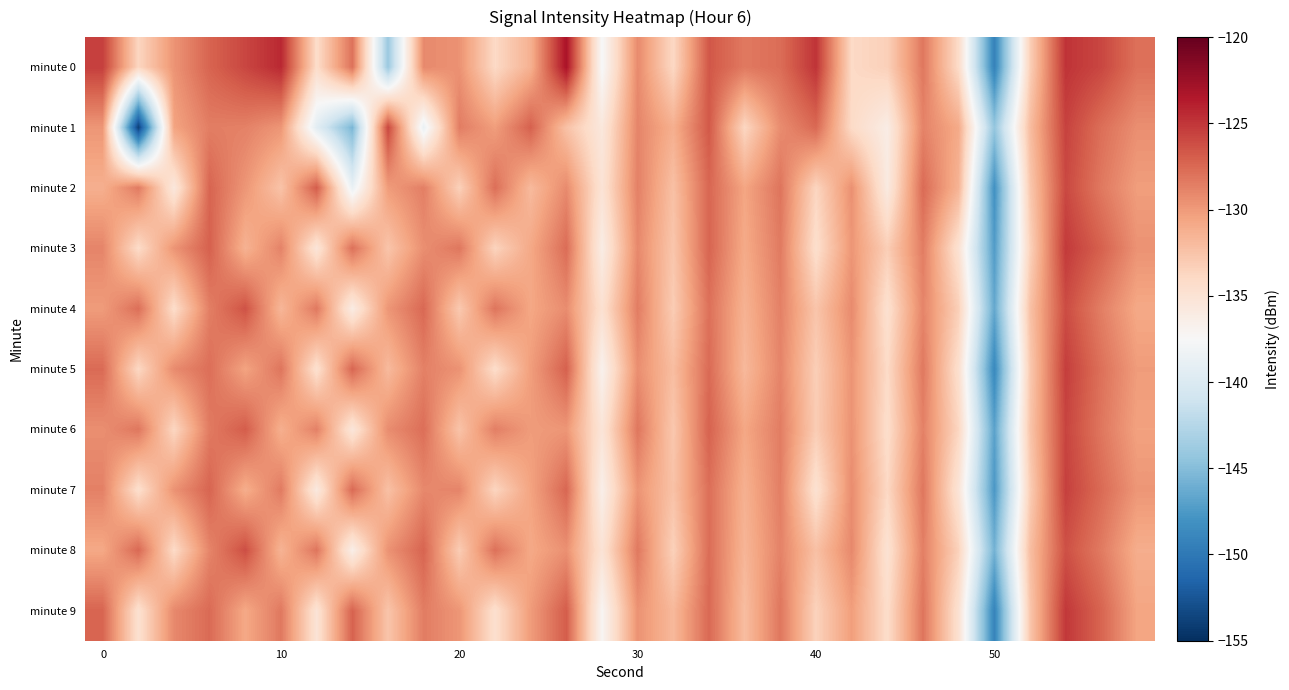

Rank the series by their maximum value, from lowest to highest.

minute 8, minute 4, minute 2, minute 6, minute 1, minute 7, minute 5, minute 3, minute 9, minute 0